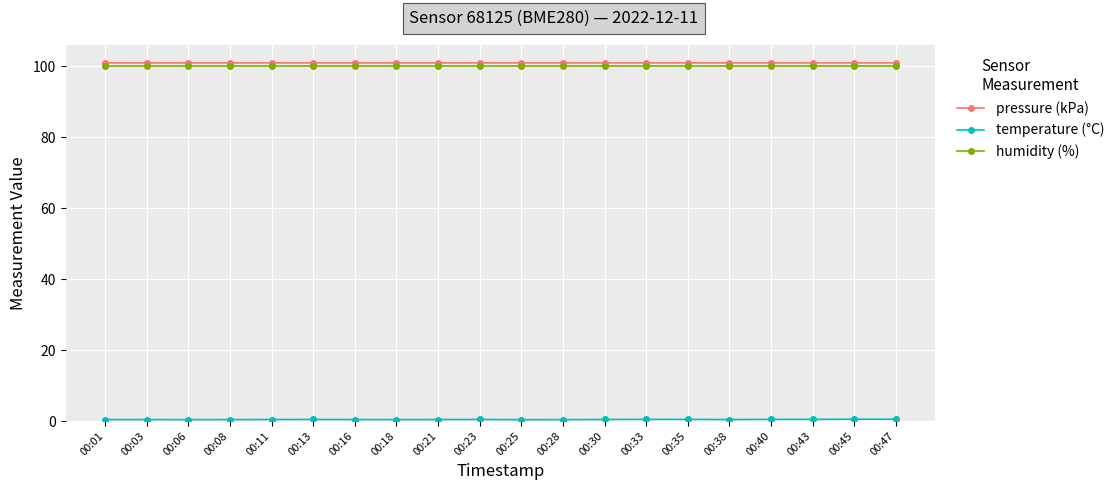

What is the spread (max minus min) of values at 00:08?

100.6